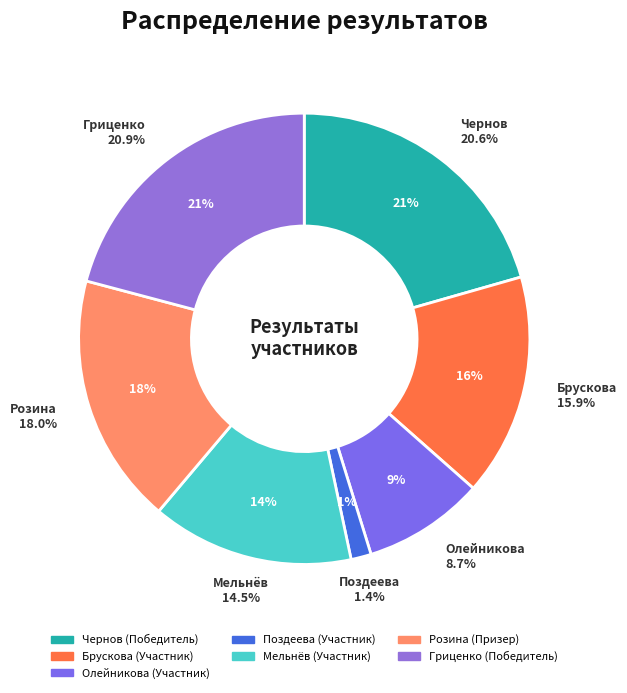

Between Гриценко and Мельнёв, which is larger?

Гриценко